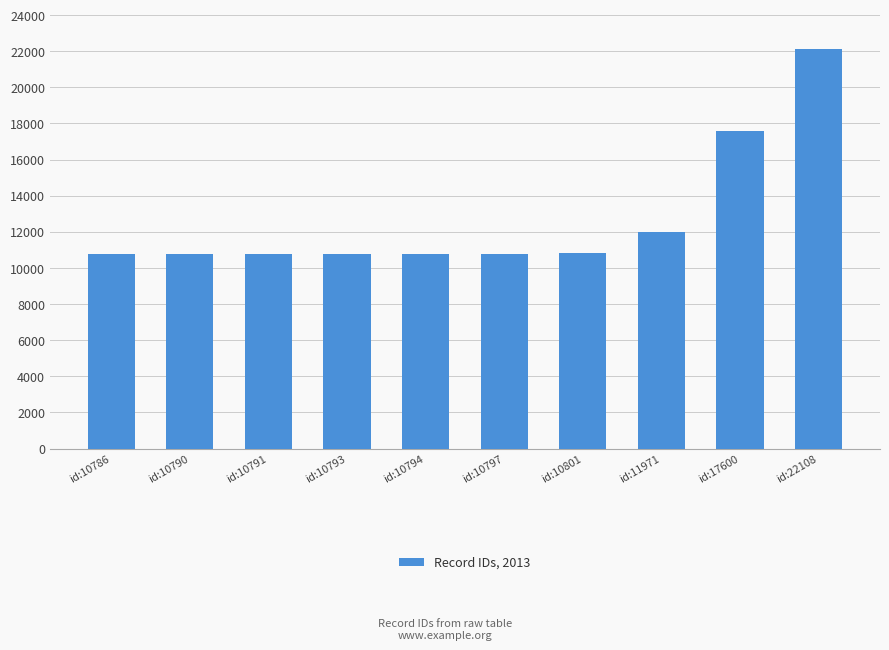

Count the number of data series in this chart.

1